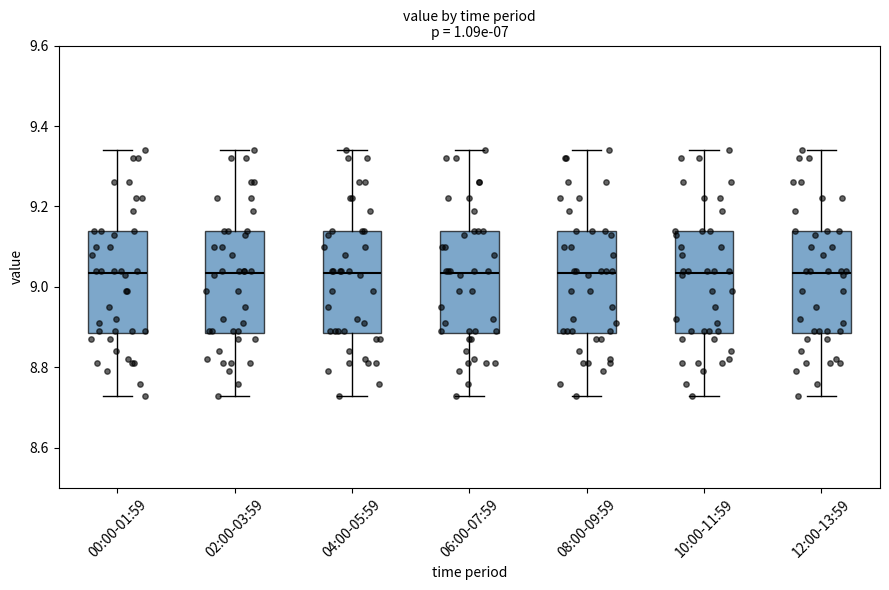

Where does the upper whisker of the box for 04:00-05:59 end on the y-axis? The values are not printed on the chart, so give them approximately, as read against the axis.

9.34